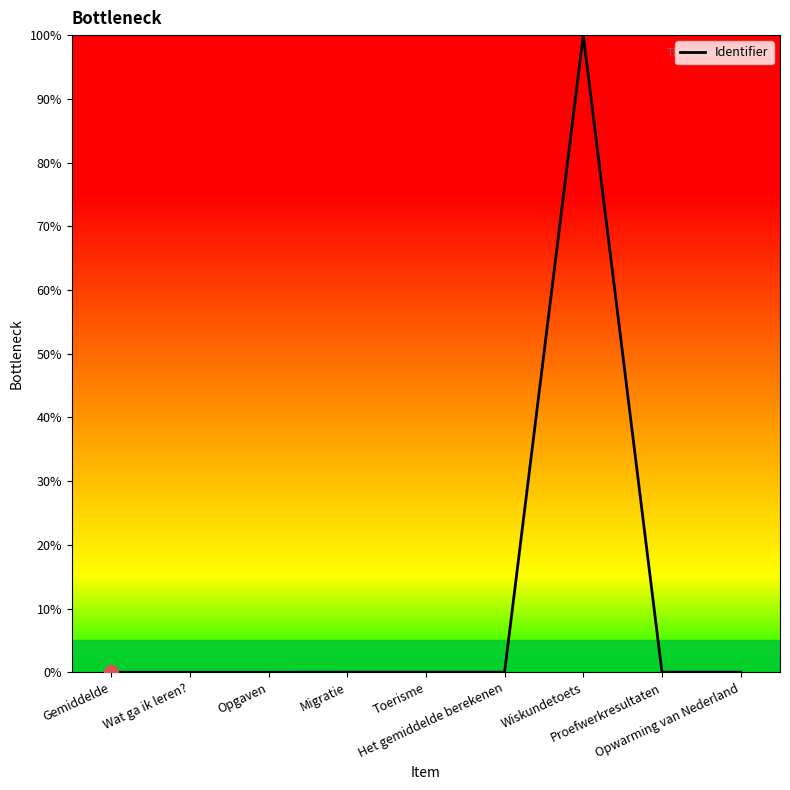

What is the greatest value displayed?

100.0